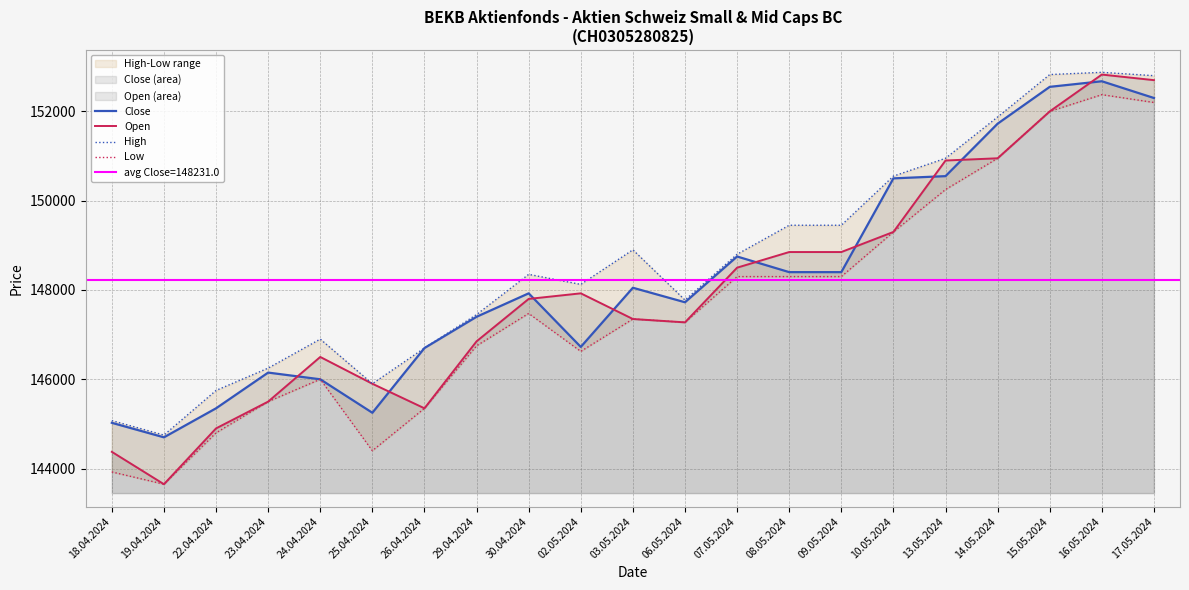

The High series shows 148800 at 07.05.2024. True or false?

True